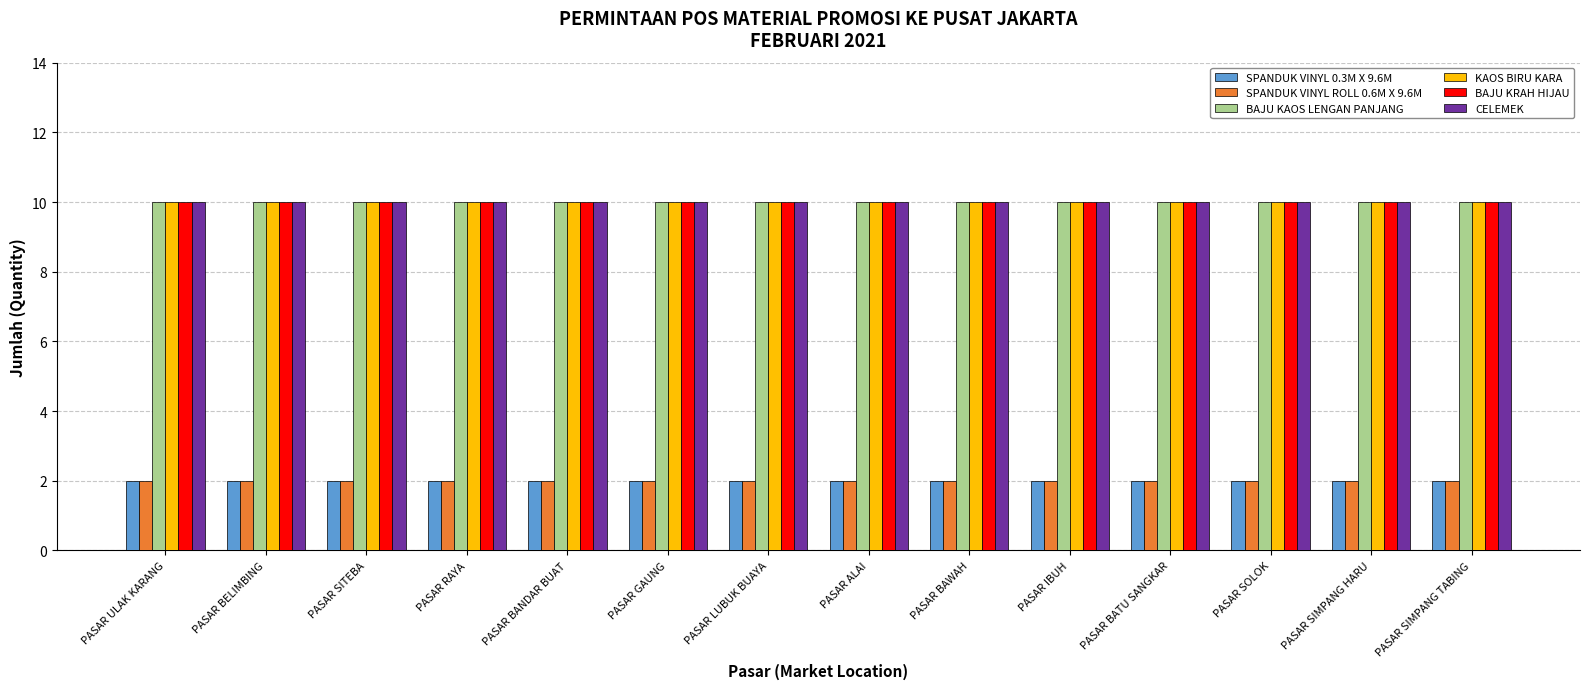

Read the BAJU KAOS LENGAN PANJANG value at PASAR SIMPANG TABING.

10